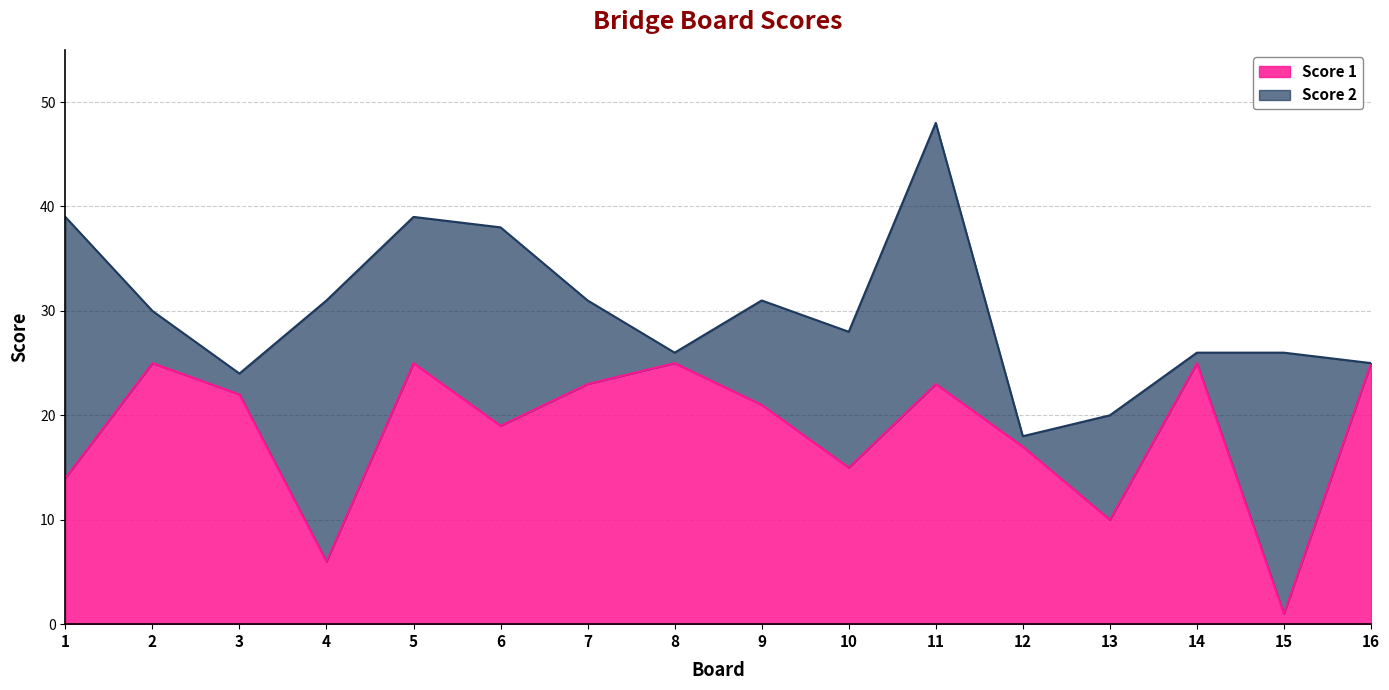

What is the maximum value shown in the chart?

25